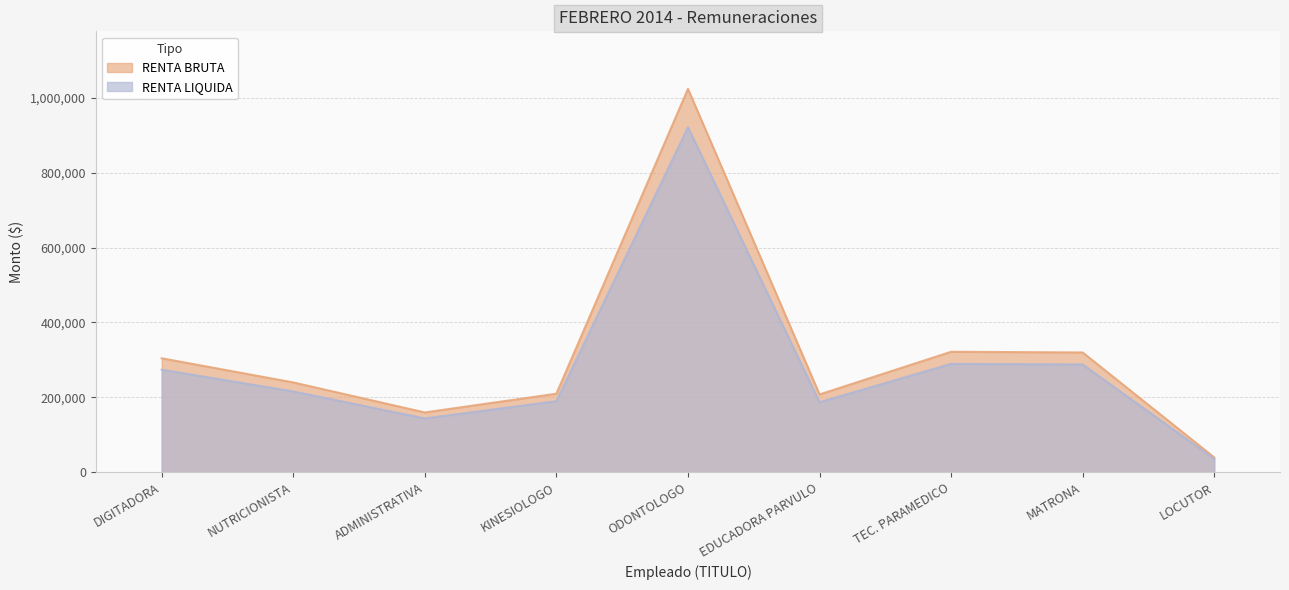

True or false: RENTA LIQUIDA has a value of 274050 at DIGITADORA.

True